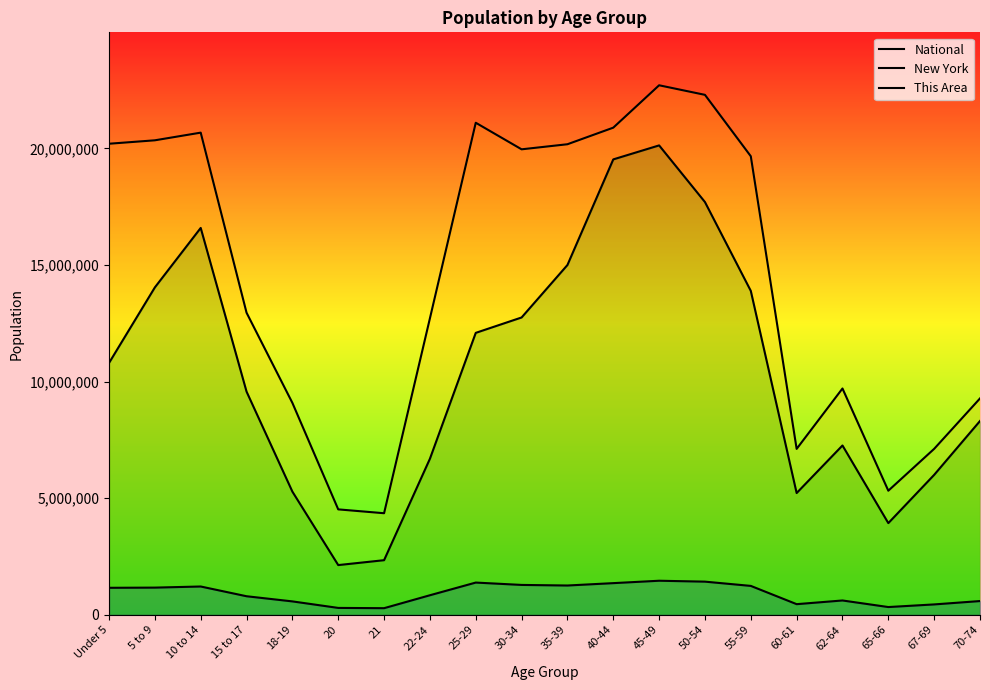

Rank the series by their average value, from highest to lowest.

National, This Area, New York